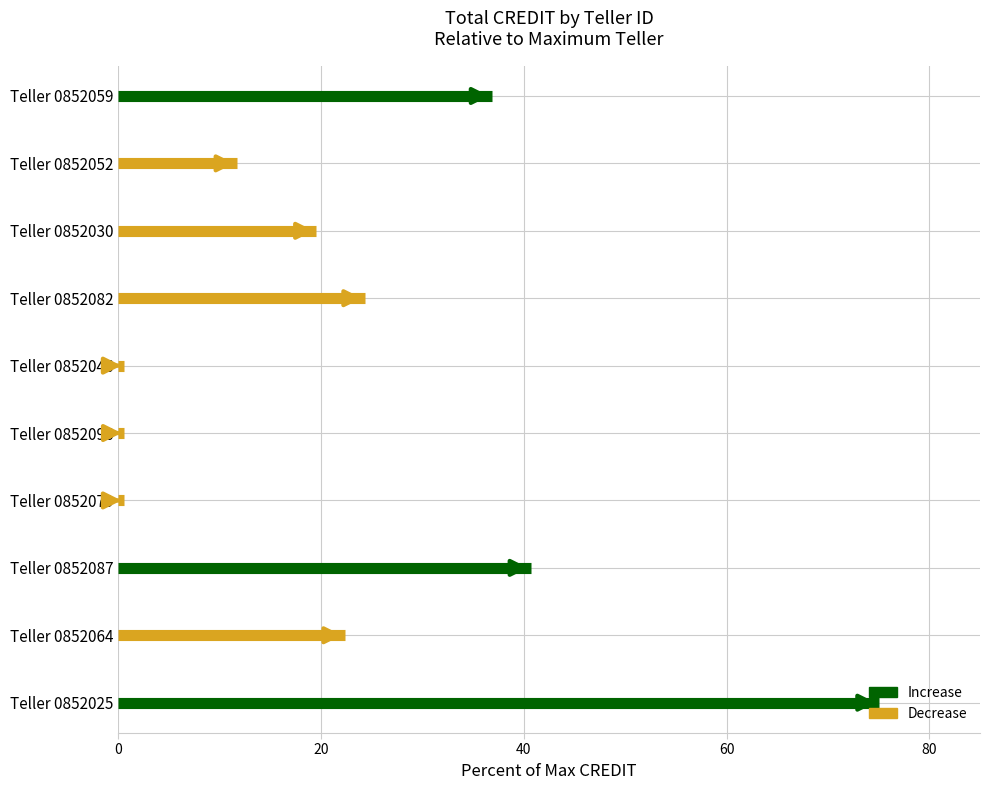

What are all the series names shown in the legend?

Increase, Decrease